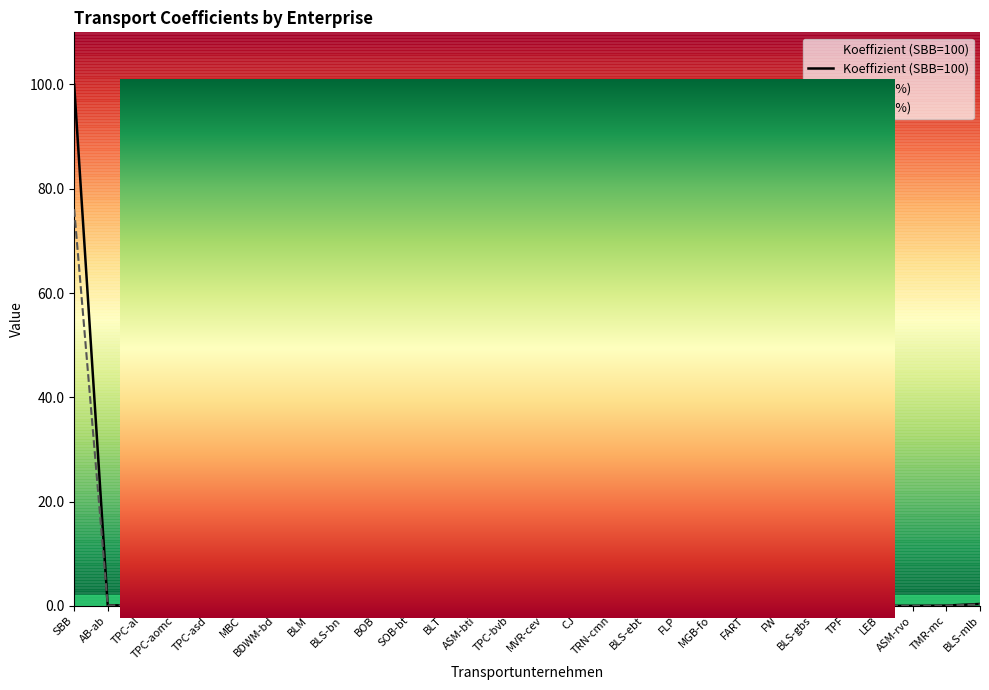

At which label does Koeffizient (SBB=100) reach its minimum?

TPC-al